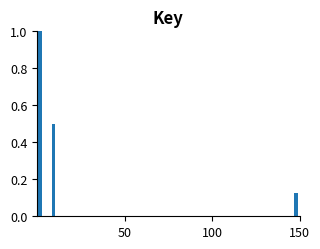

Read against the x-axis, roughly where is the centre of the tallest bar?

0